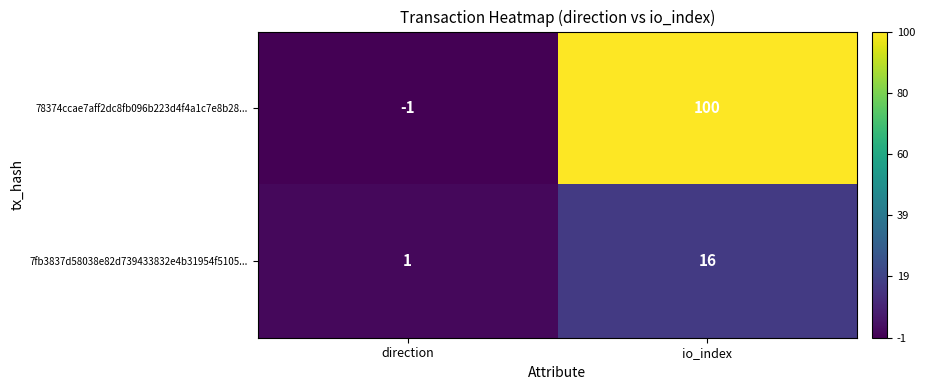

Which series changed the most between direction and io_index?

78374ccae7aff2dc8fb096b223d4f4a1c7e8b28...